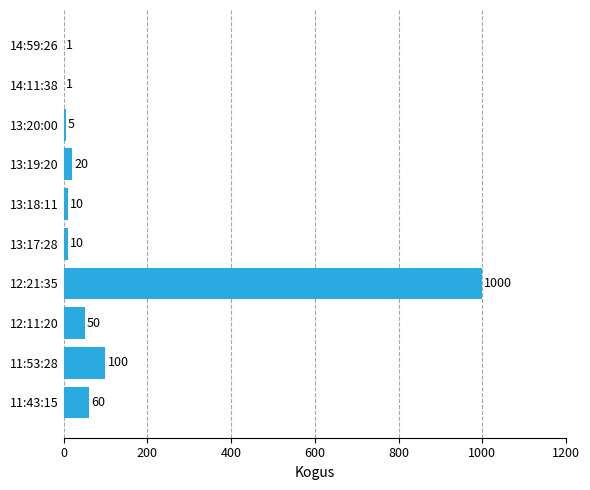

Between 13:20:00 and 13:18:11, which is larger?

13:18:11